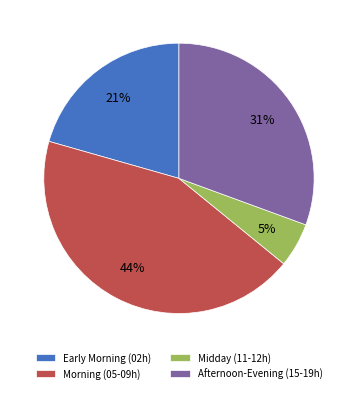

Between Afternoon-Evening (15-19h) and Morning (05-09h), which is larger?

Morning (05-09h)